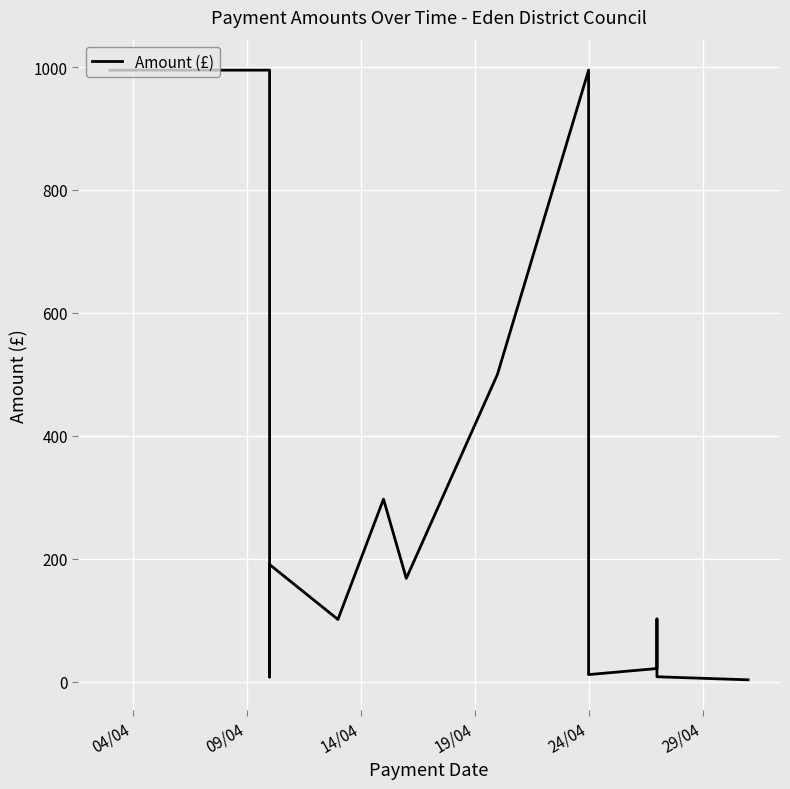

At which label does the data first exceed 168?

04/04